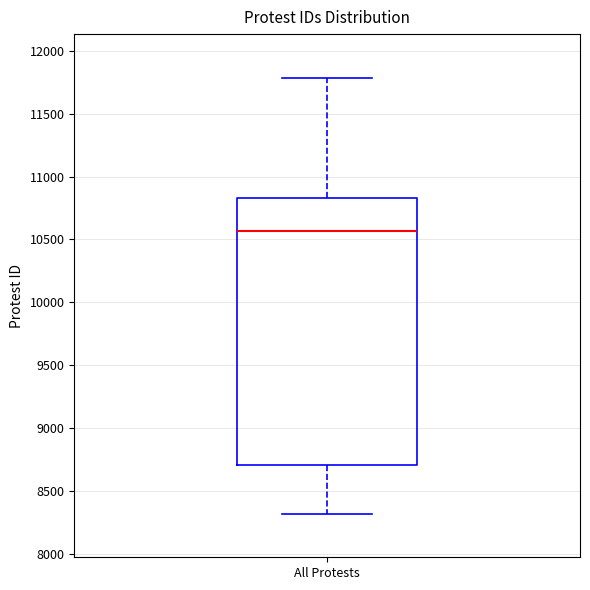

Read this box plot against the y-axis: the position of the median line, the range covered by the box, and the ends of both whiskers. The values are not printed on the chart, so give them approximately, as read against the axis.

median 10550, box 8700 to 10850, whiskers 8300 to 11800